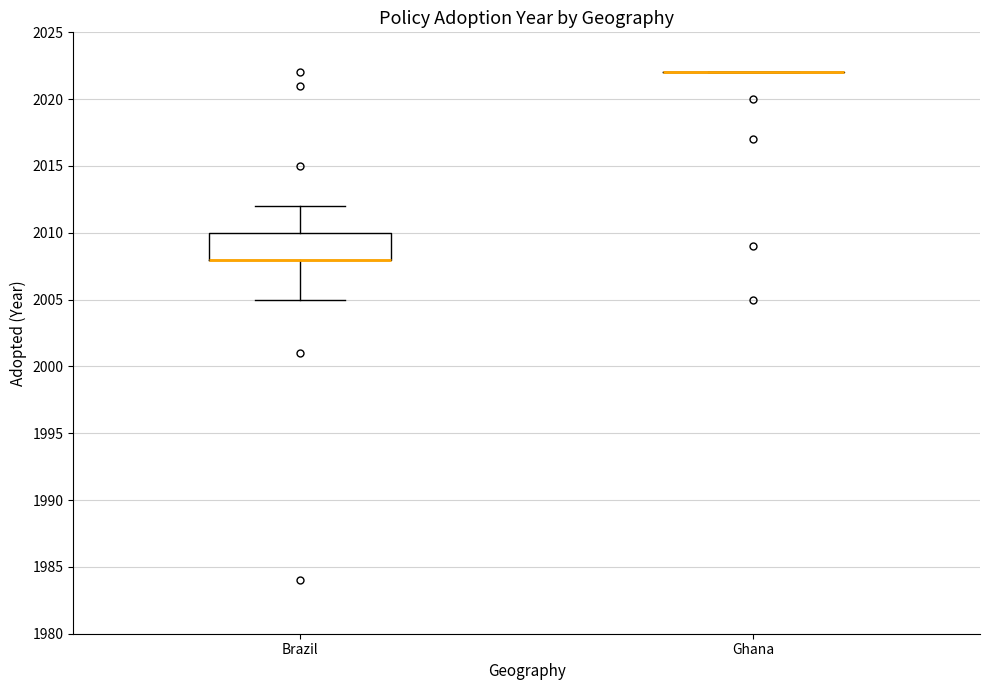

Comparing the boxes themselves (not the whiskers), which one is the tallest?

Brazil